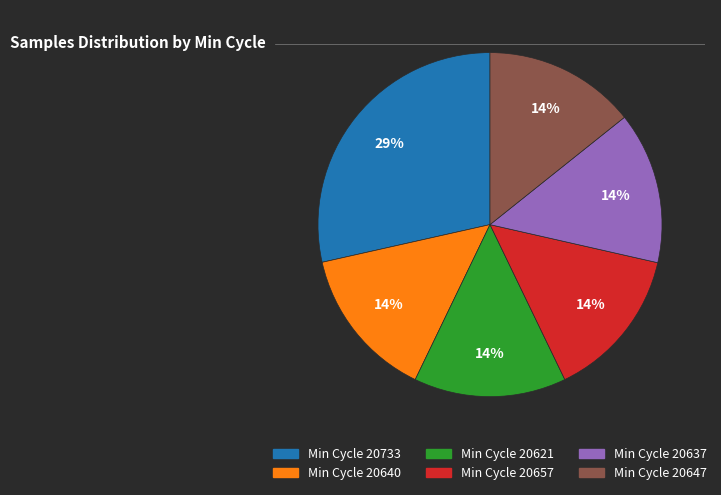

Does any single category account for the majority?

No